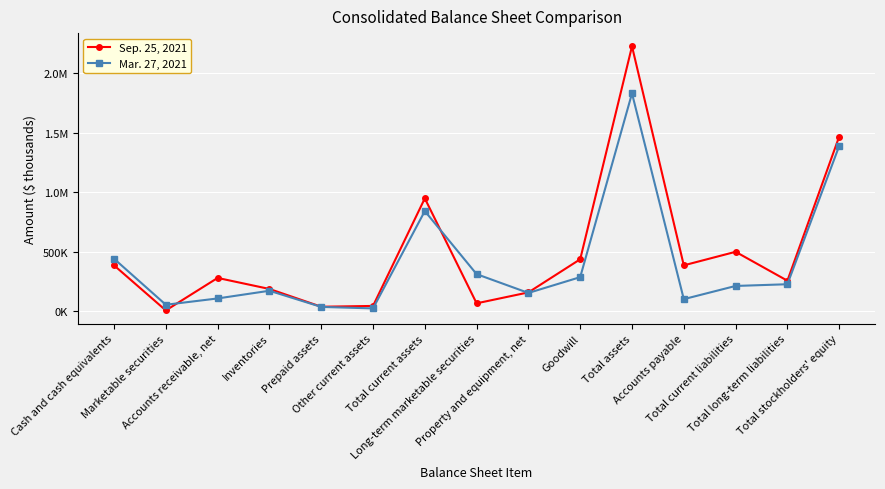

How many values in the Mar. 27, 2021 series are below 213610?

7